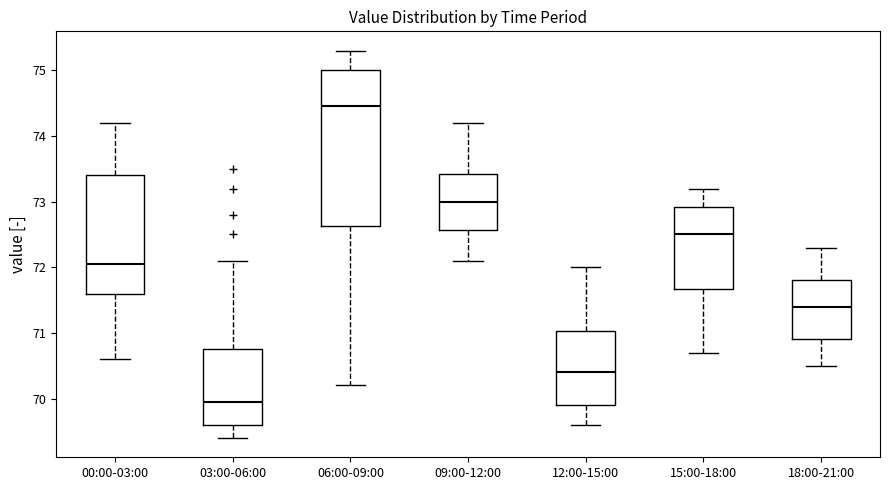

Where does the median line of the box for 18:00-21:00 sit on the y-axis? The values are not printed on the chart, so give them approximately, as read against the axis.

71.4